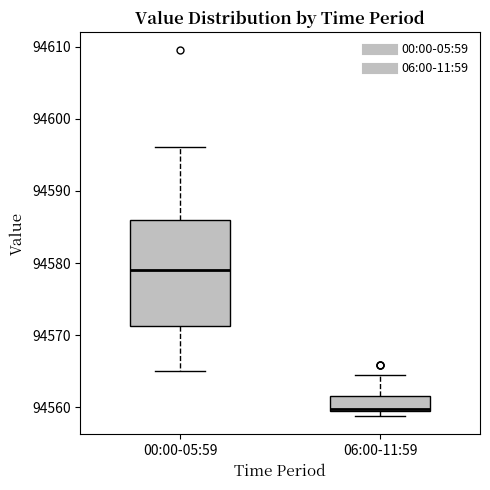

Where does the upper whisker of the box for 00:00-05:59 end on the y-axis? The values are not printed on the chart, so give them approximately, as read against the axis.

94596